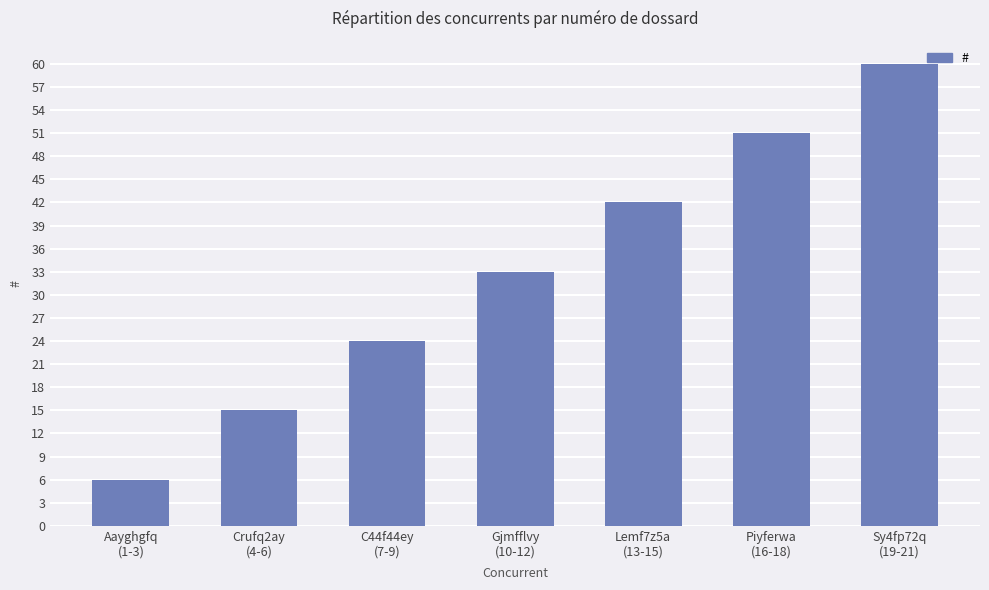

At which category does the chart reach its minimum across all series?

Aayghgfq
(1-3)